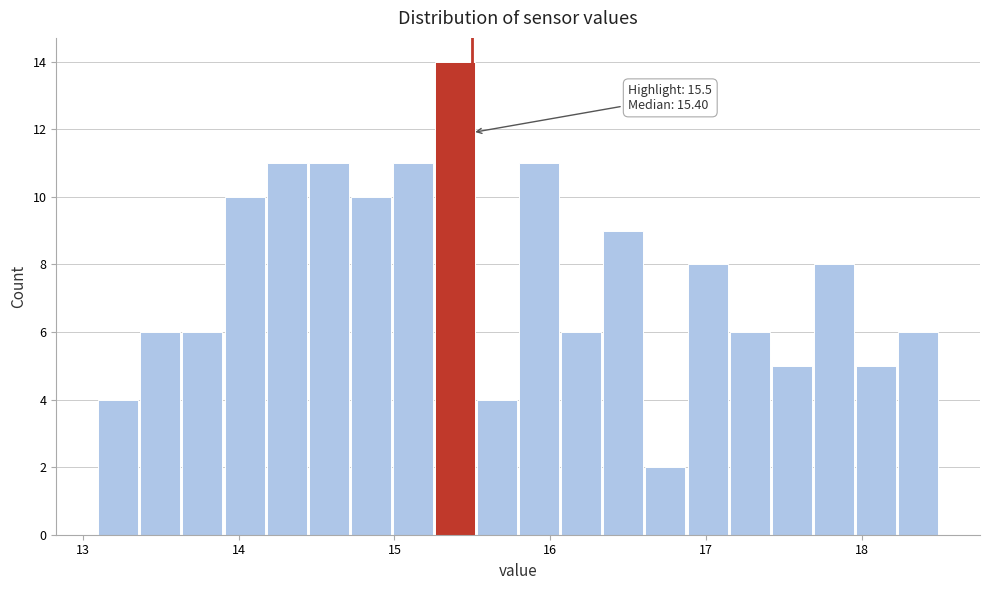

Read against the x-axis, roughly where is the centre of the tallest bar?

15.4